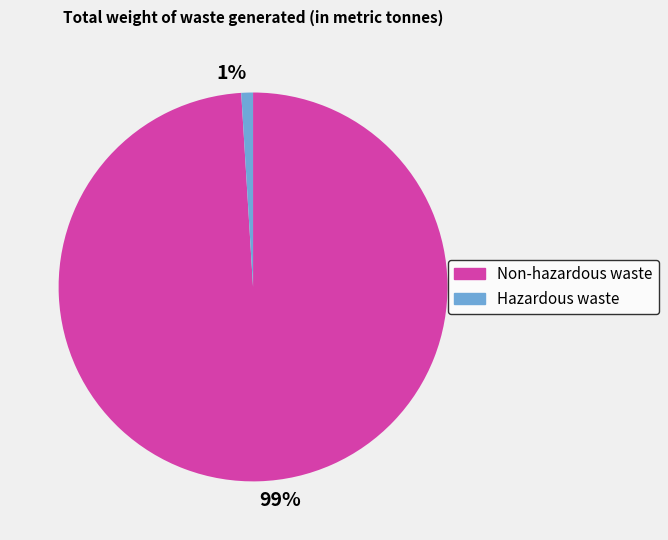

How many segments does this pie chart have?

2